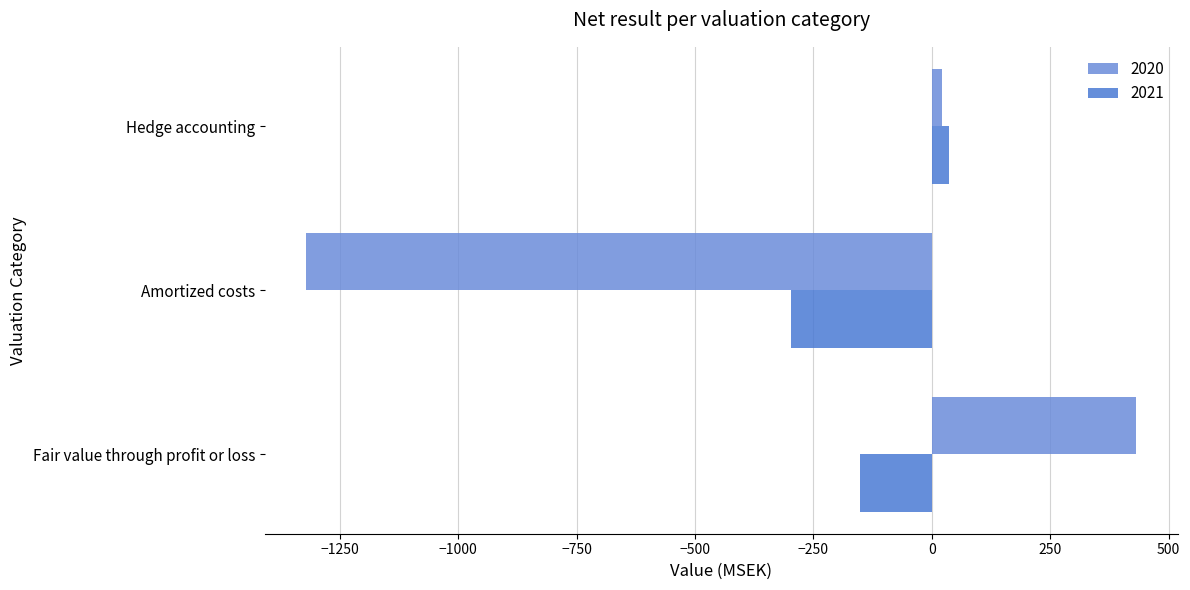

Which category has the highest value in the 2020 series?

Fair value through profit or loss